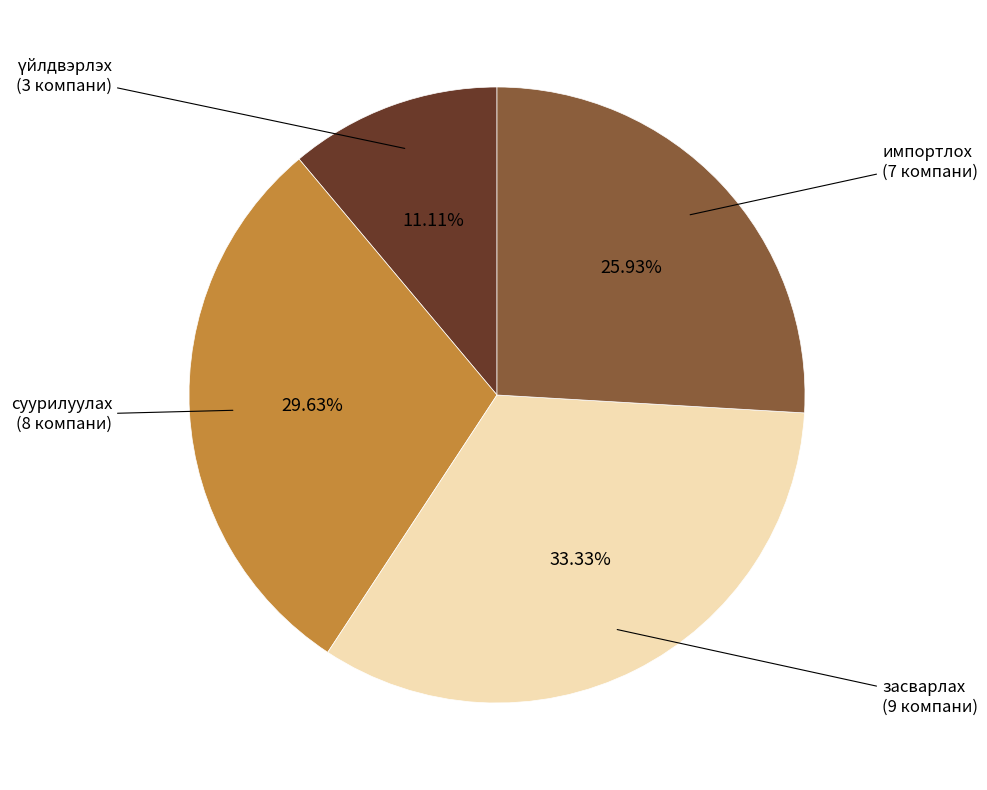

To the nearest percent, what is the difference between the largest and smallest slice percentages?

22%